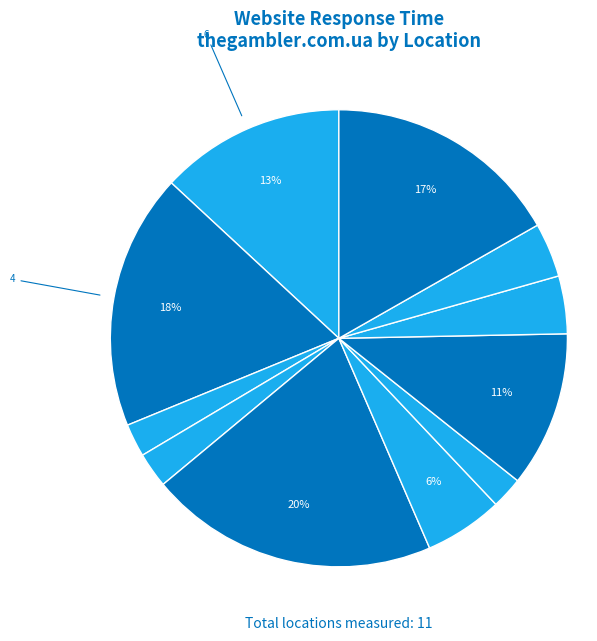

How many segments does this pie chart have?

11